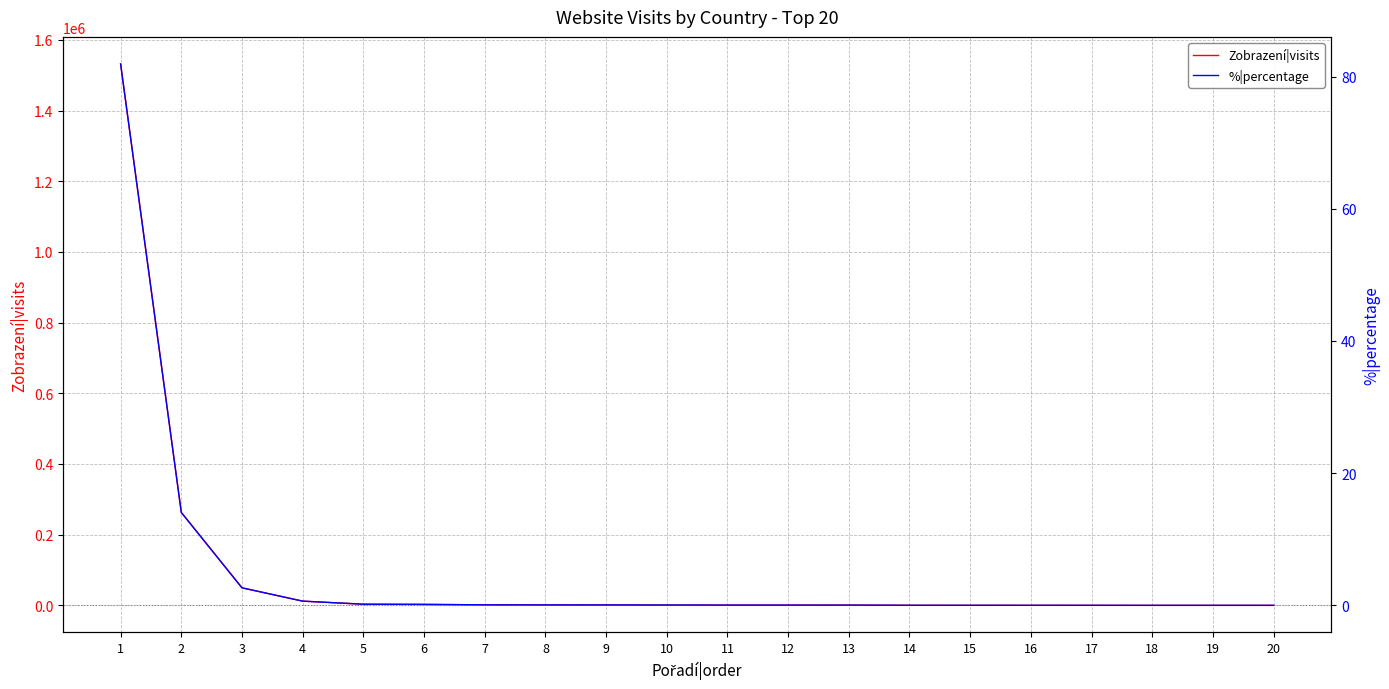

What is the value of the Zobrazení|visits point at the 4th from the left?

11944.0